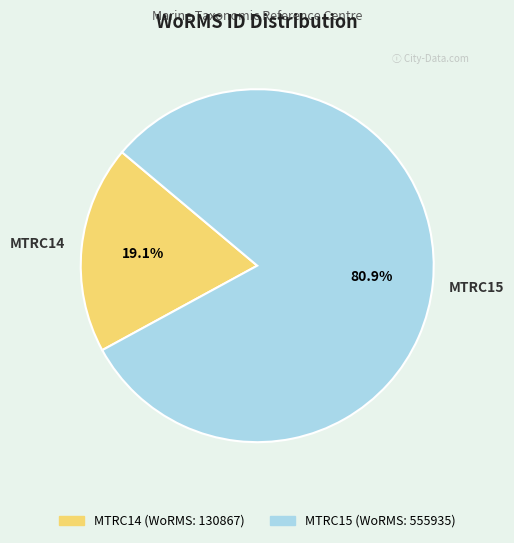

What percentage is the MTRC14 slice, to the nearest percent?

19%